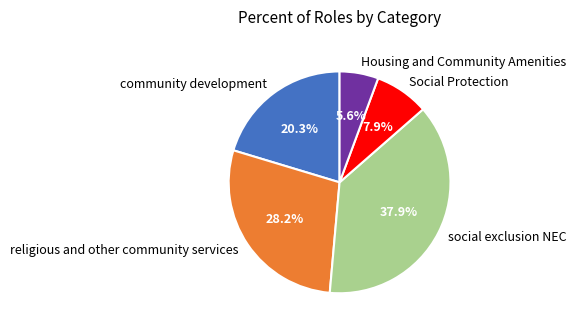

To the nearest percent, what is the combined percentage of religious and other community services and community development?

49%